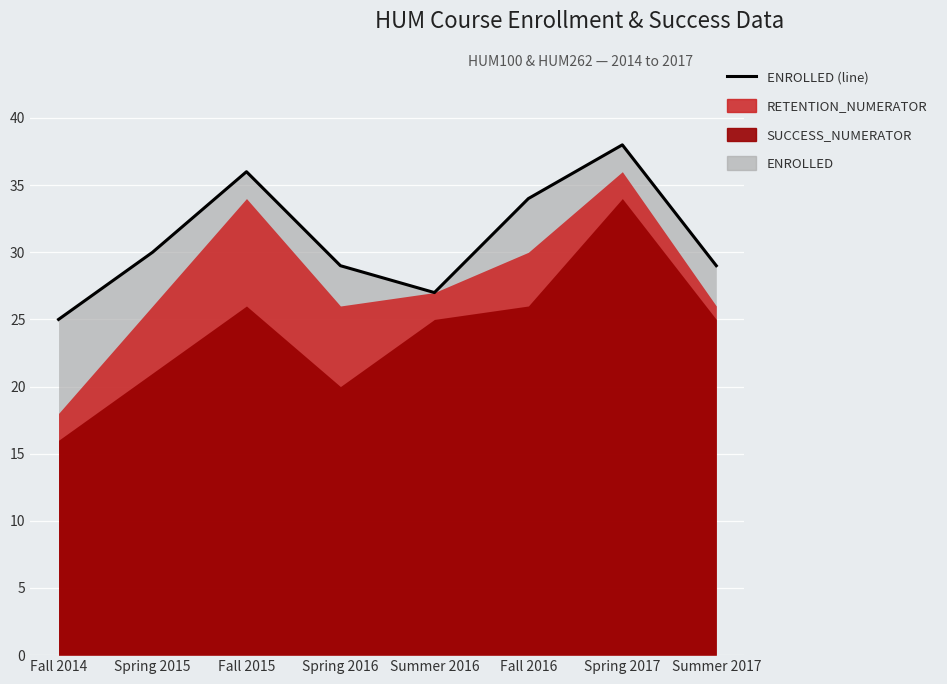

At which label does the data first exceed 30?

Fall 2015